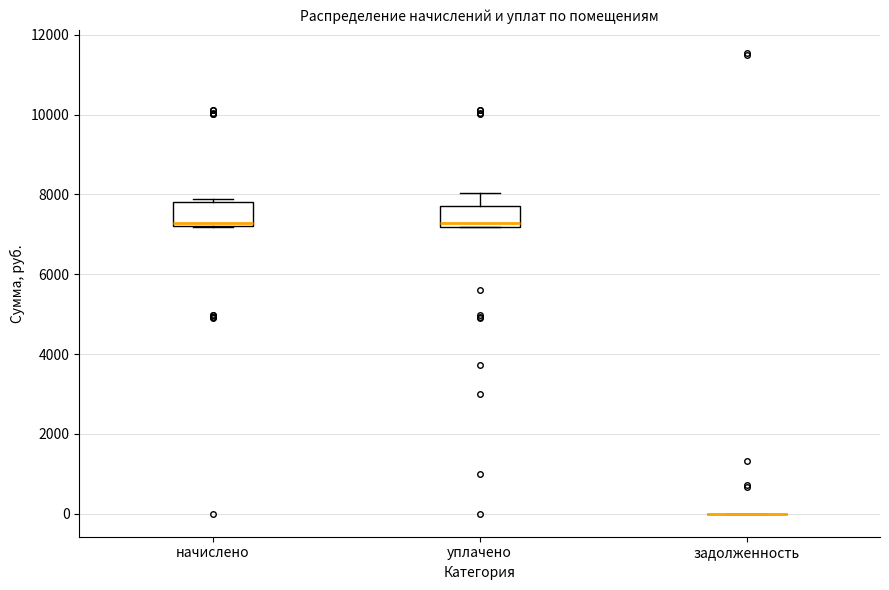

Reading left to right, transcribe this box plot: for each box, give where its median line is, the range the box spans, and where its two whiskers end, as read against the y-axis. The values are not printed on the chart, so give them approximately, as read against the axis.

начислено: median 7200 (just above the box's lower edge), box 7200 to 7800, whiskers 7200 to 7800 (just above the box's upper edge)
уплачено: median 7200 (just above the box's lower edge), box 7200 to 7800, whiskers 7200 to 8000
задолженность: box collapsed to a line at 0, whiskers 0 to 0